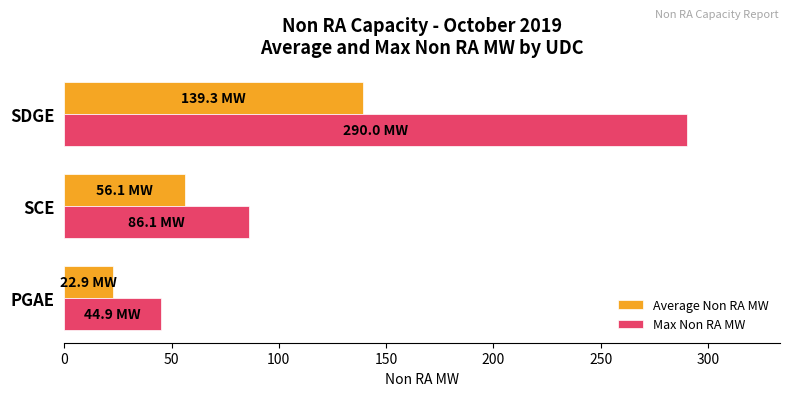

Where is Max Non RA MW nearest to the value 167?

SCE